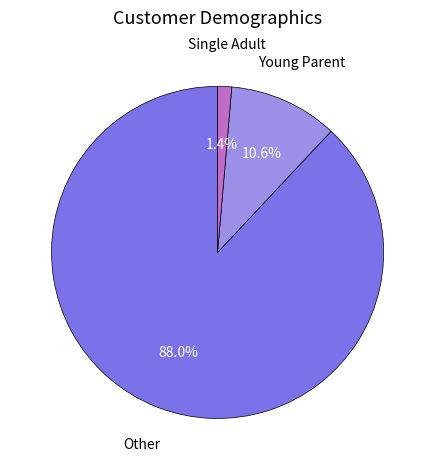

Is there any slice that represents more than half of the pie?

Yes